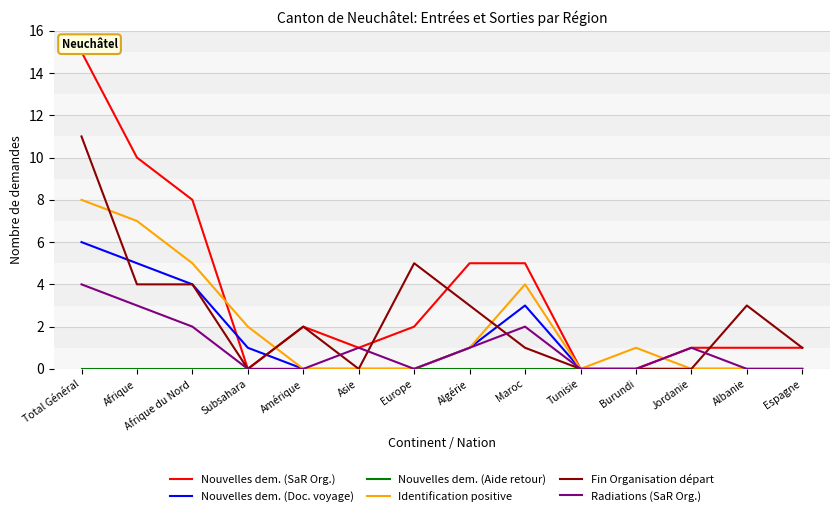

The value of Nouvelles dem. (SaR Org.) at Afrique is 14. True or false?

False